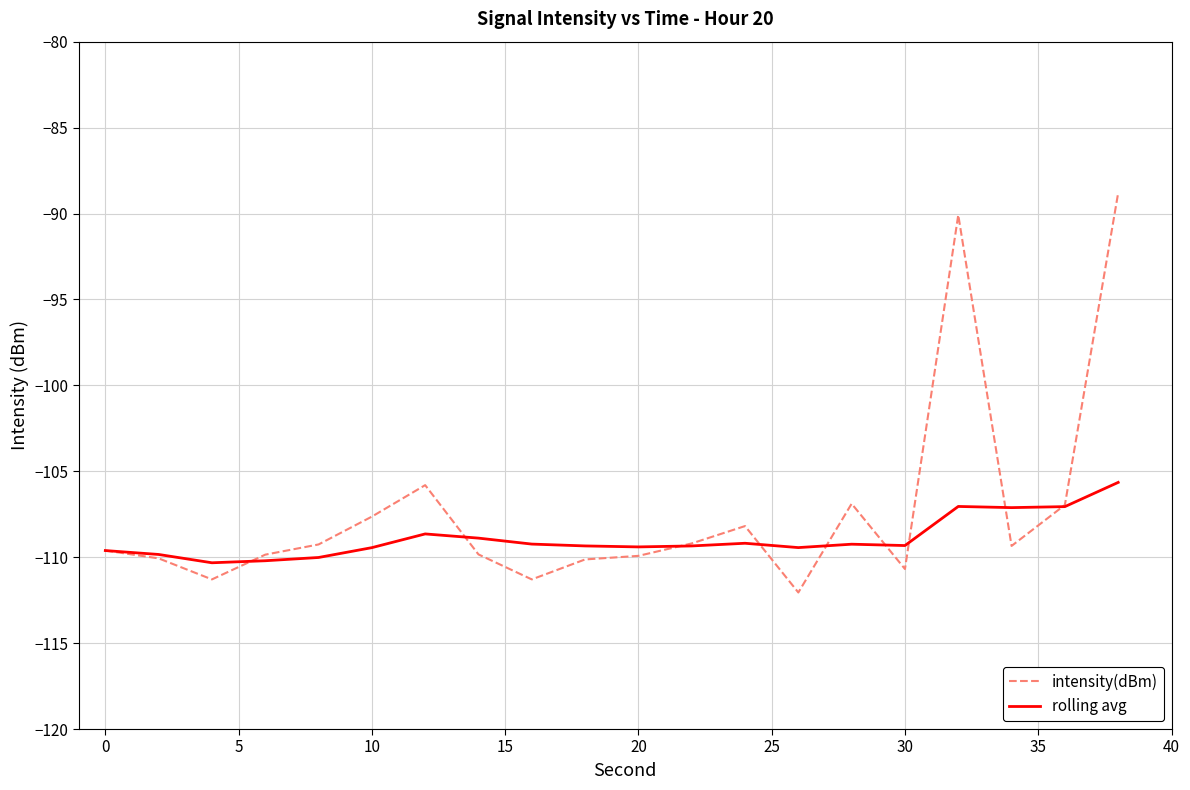

What is the minimum value shown in the chart?

-112.1